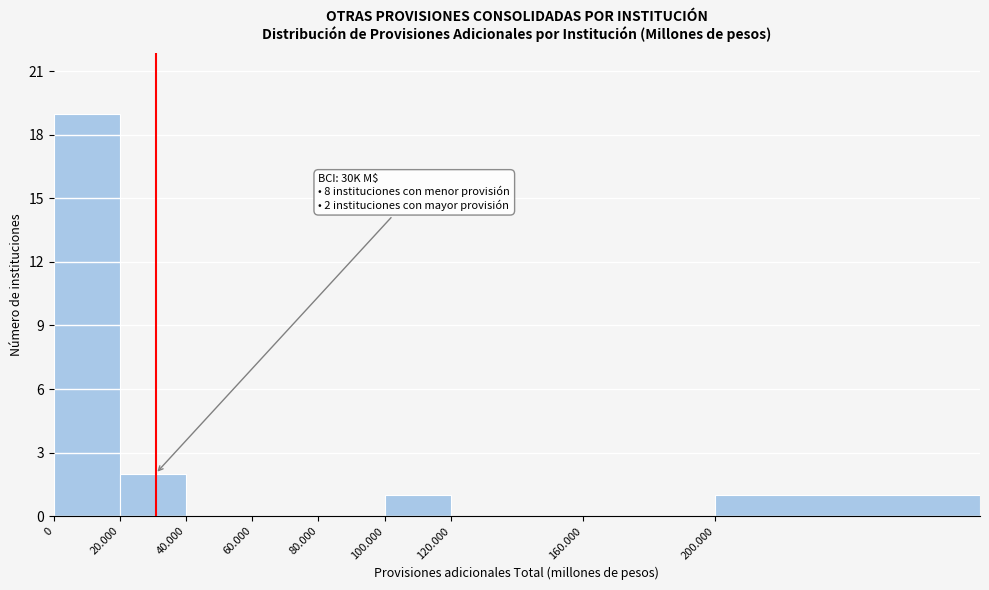

Reading left to right, transcribe all the data shown in this chart.

0=19	20.000=2	40.000=0	60.000=0	80.000=0	100.000=1	120.000=0	160.000=0	200.000=1